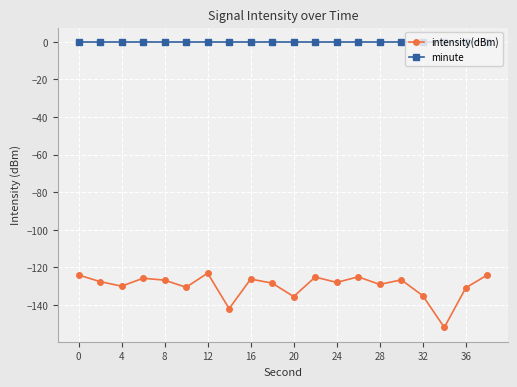

What is the minimum value for intensity(dBm)?

-151.9